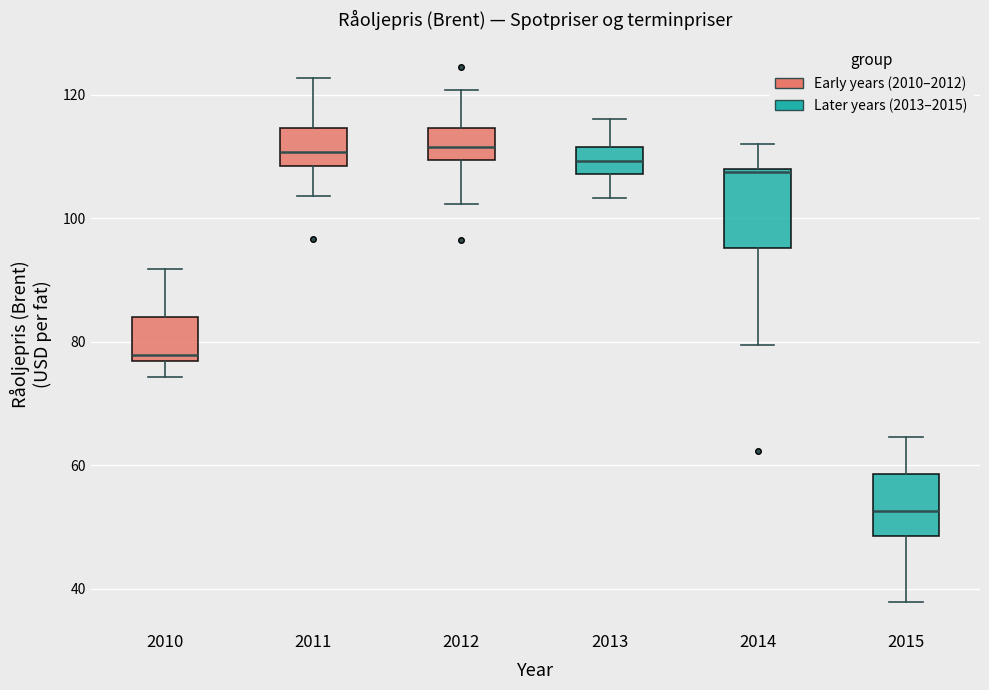

Where is the lower edge of the box at x = 2012 on the y-axis? The values are not printed on the chart, so give them approximately, as read against the axis.

110